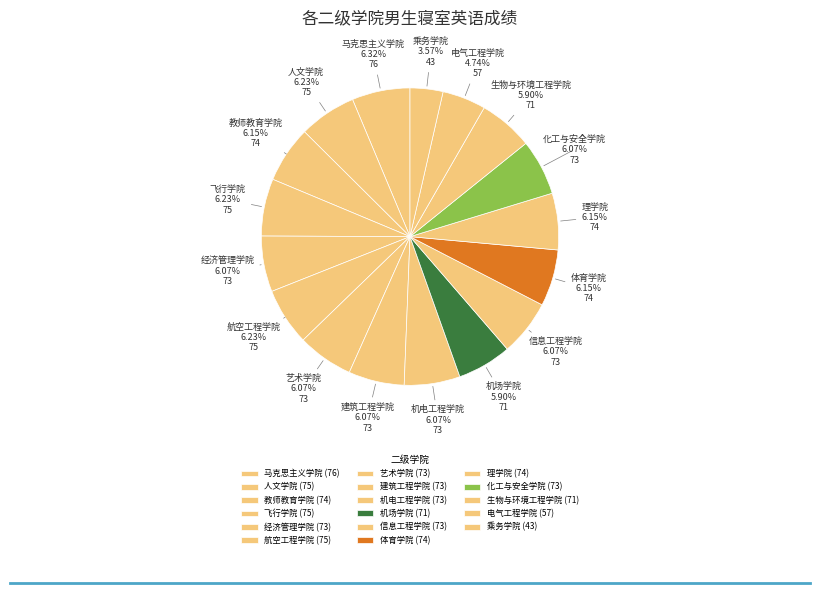

Count the number of slices in the pie.

17